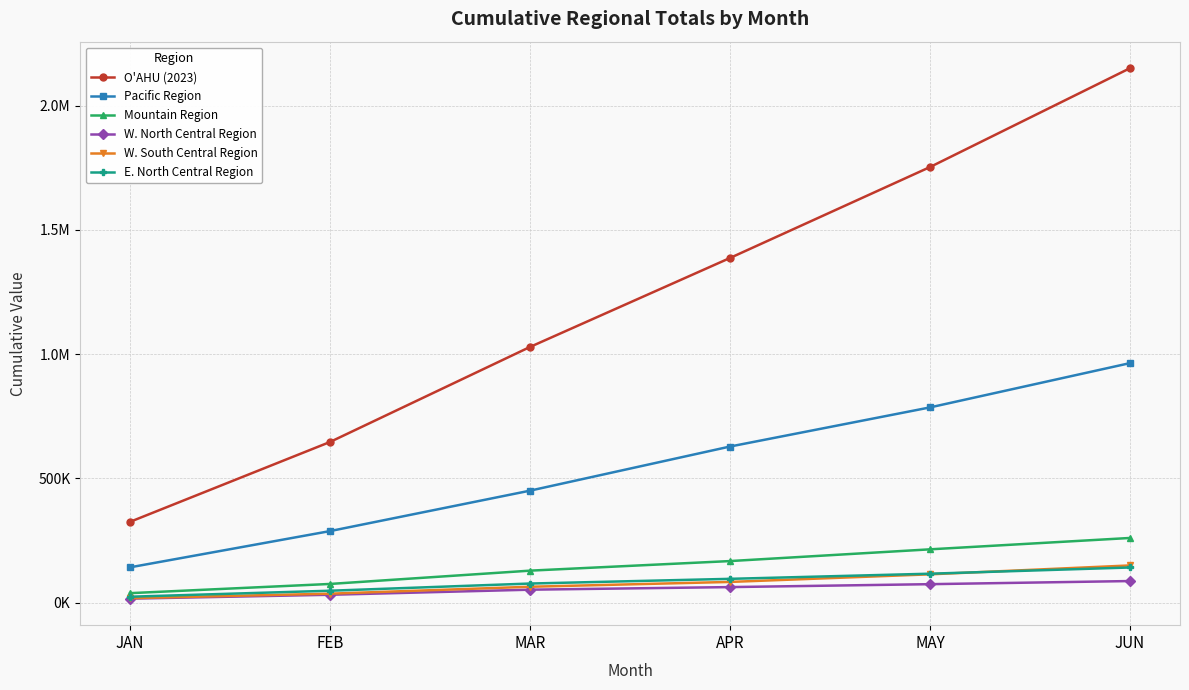

What are all the series names shown in the legend?

O'AHU (2023), Pacific Region, Mountain Region, W. North Central Region, W. South Central Region, E. North Central Region